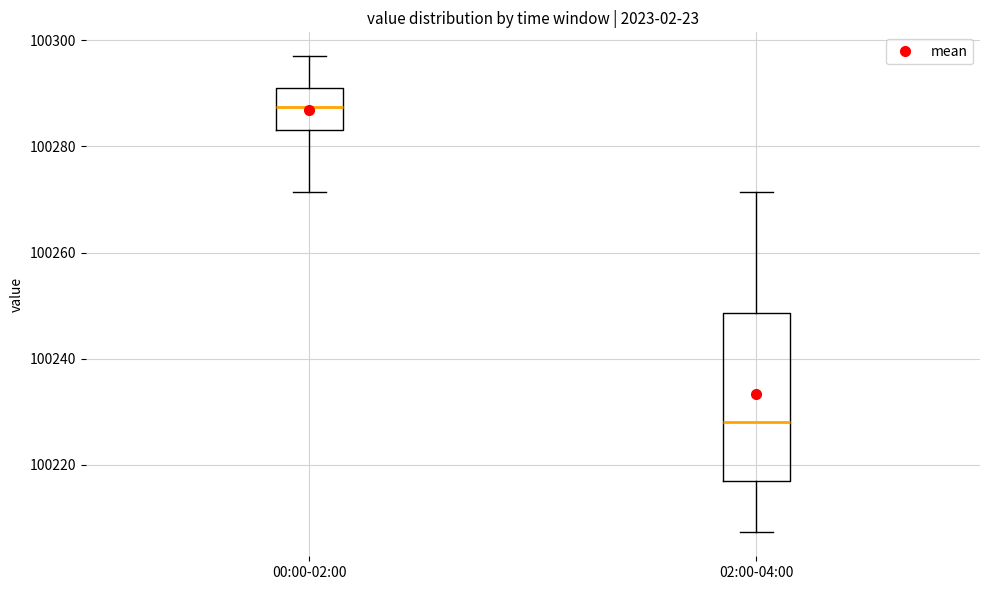

Which box is the tallest, from its lower edge to its upper edge?

02:00-04:00